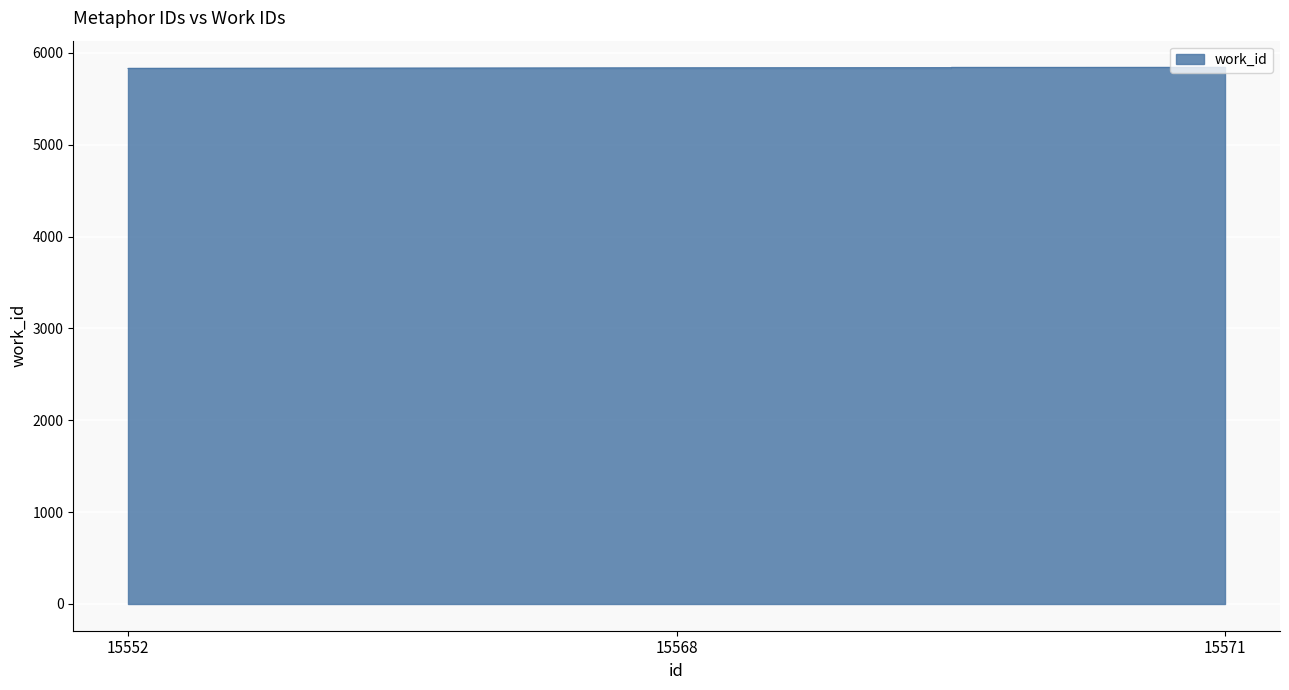

Is it true that the value at 15552 is 5831?

True